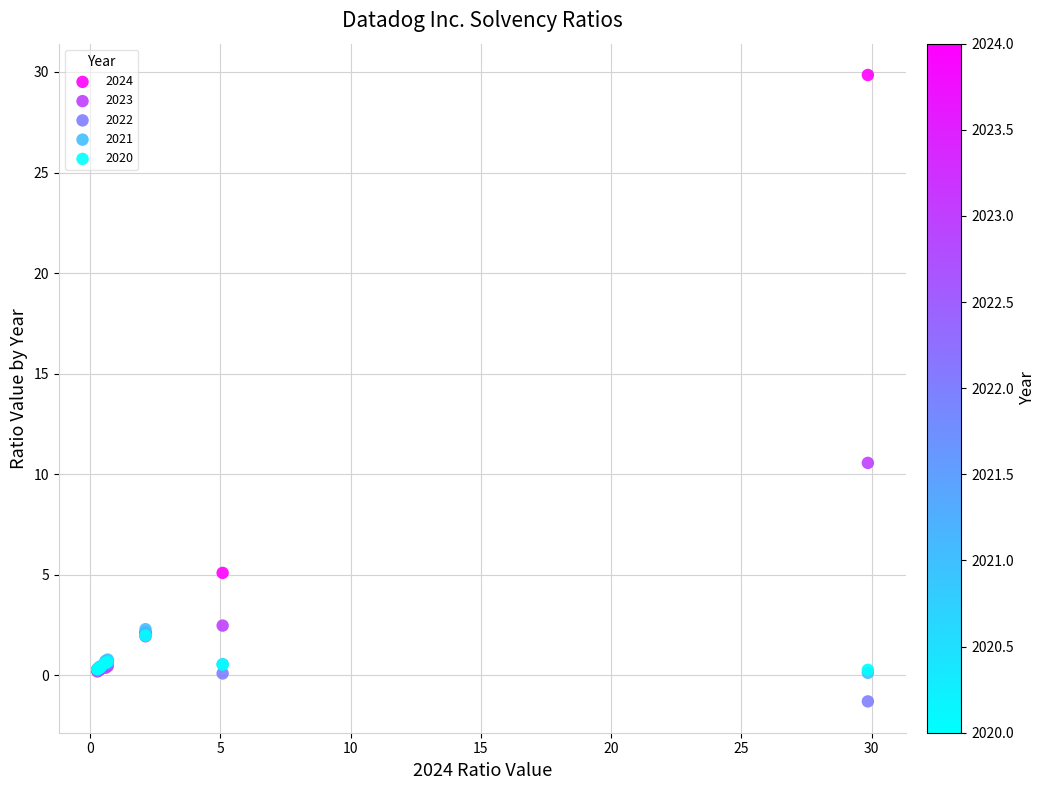

Which series contains the highest Y value?

2024